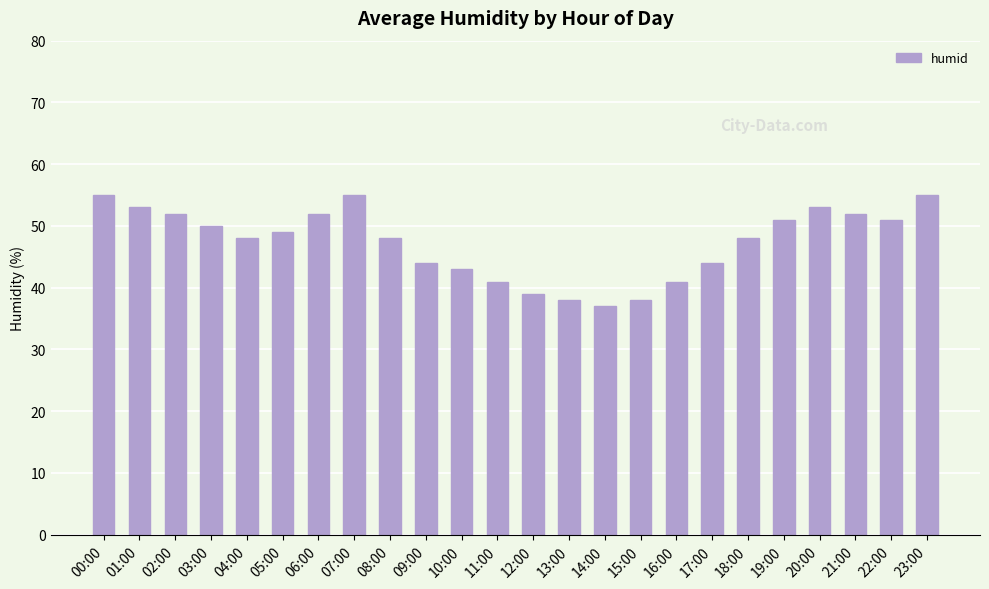

Is it true that the value at 00:00 is 55?

True